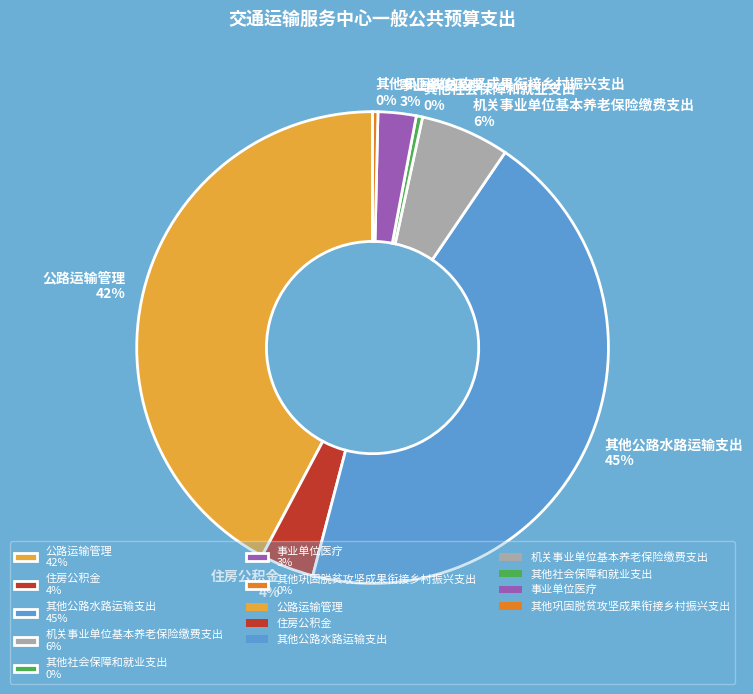

Do 公路运输管理 42% and 住房公积金 4% together represent more than half of the pie?

No